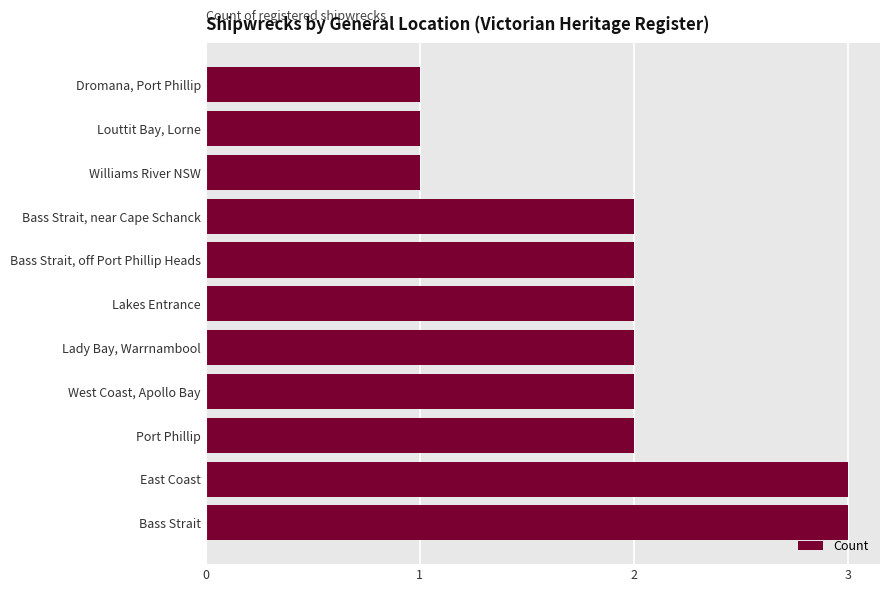

What is the maximum value shown in the chart?

3